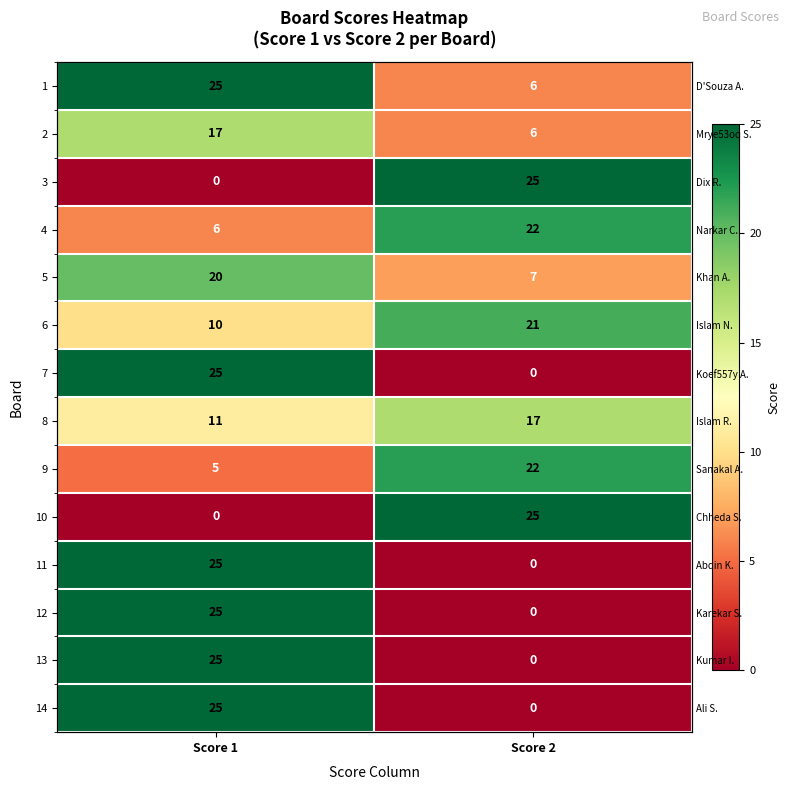

Which category has the lowest value across all series?

Score 1